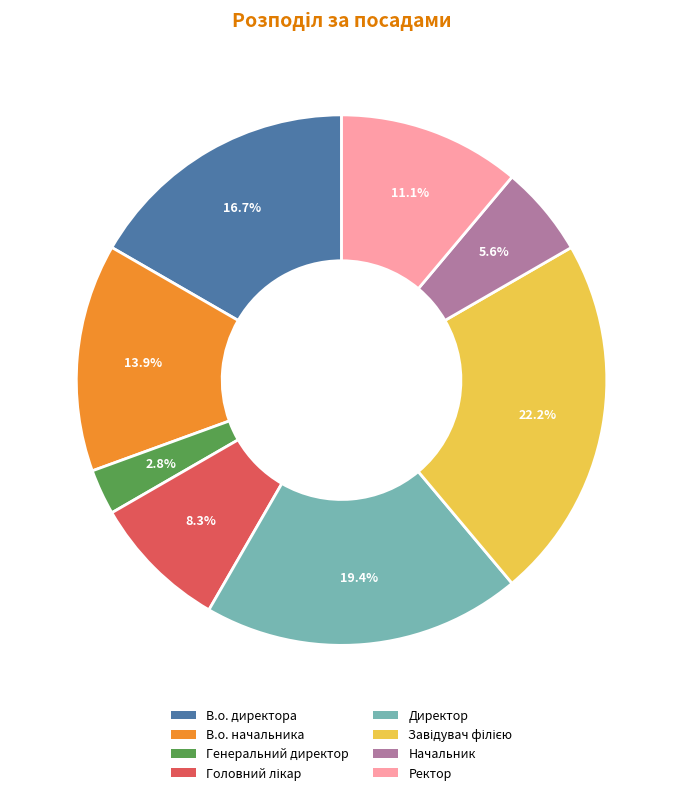

Count the number of slices in the pie.

8